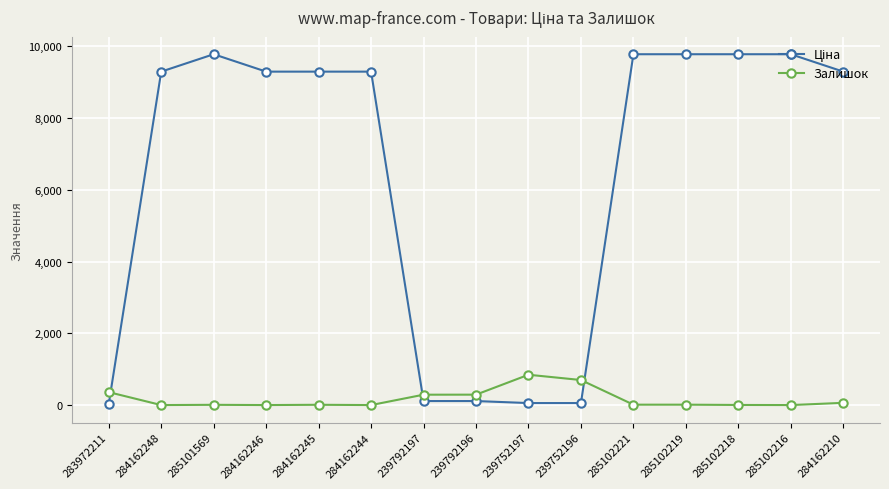

What is the difference between the maximum and minimum values in the Залишок series?

845.0